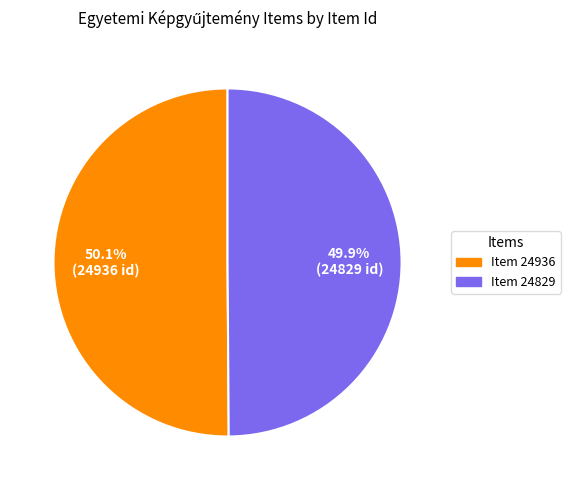

True or false: Item 24936 accounts for 50% of the total.

True